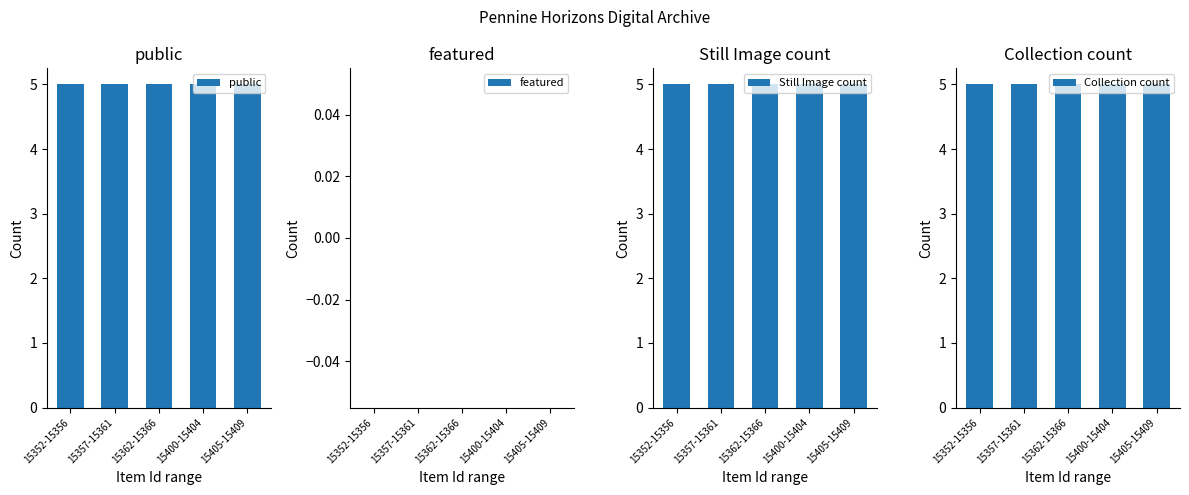

At which category is the sum across all series the highest?

15352-15356